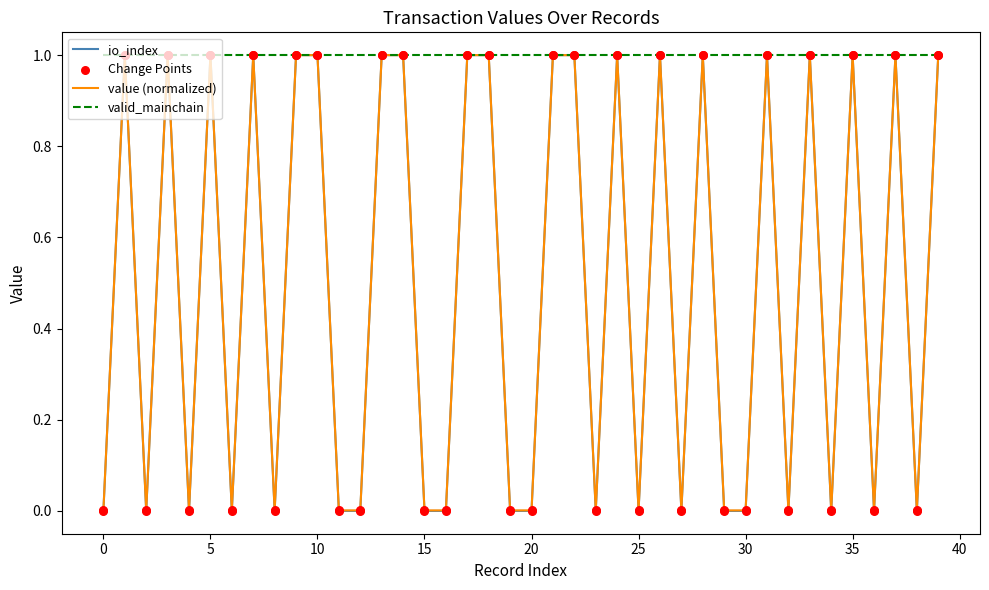

Which series has the largest total across all categories?

valid_mainchain